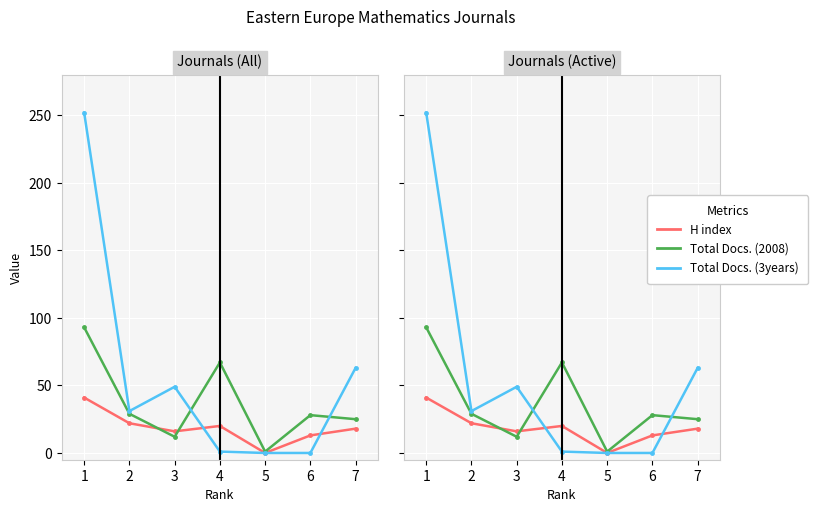

Between 4 and 6, which series saw the biggest shift?

Total Docs. (2008)